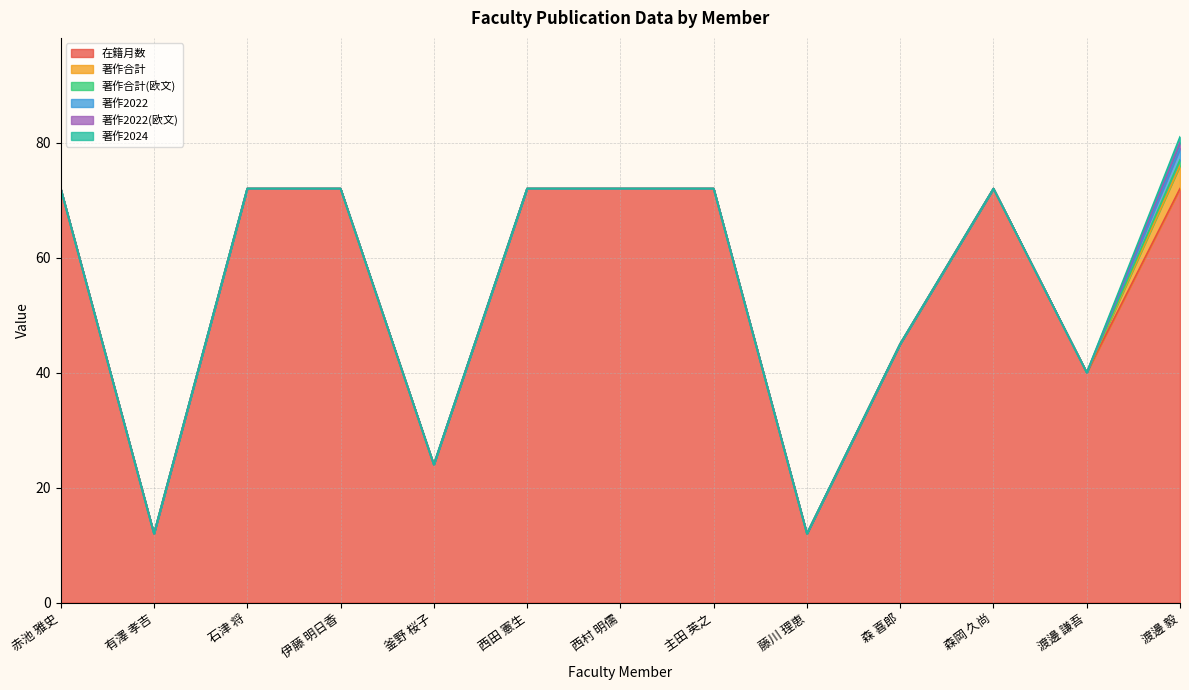

The value of 著作2022(欧文) at 赤池 雅史 is 0. True or false?

False